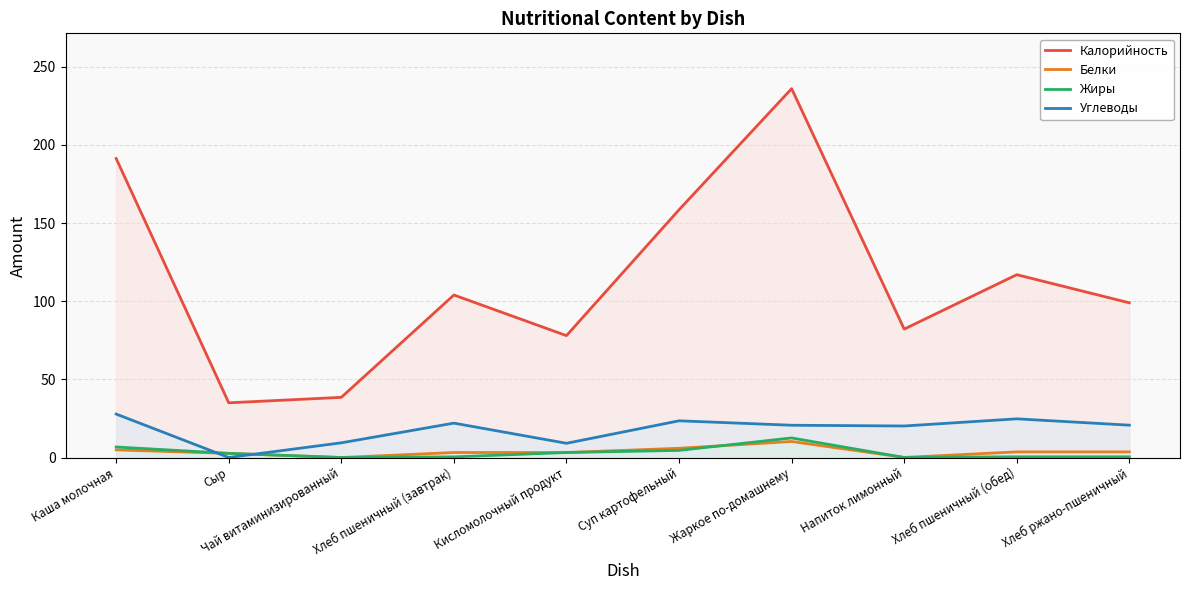

True or false: Жиры has more than 1 points higher than both neighbors.

False